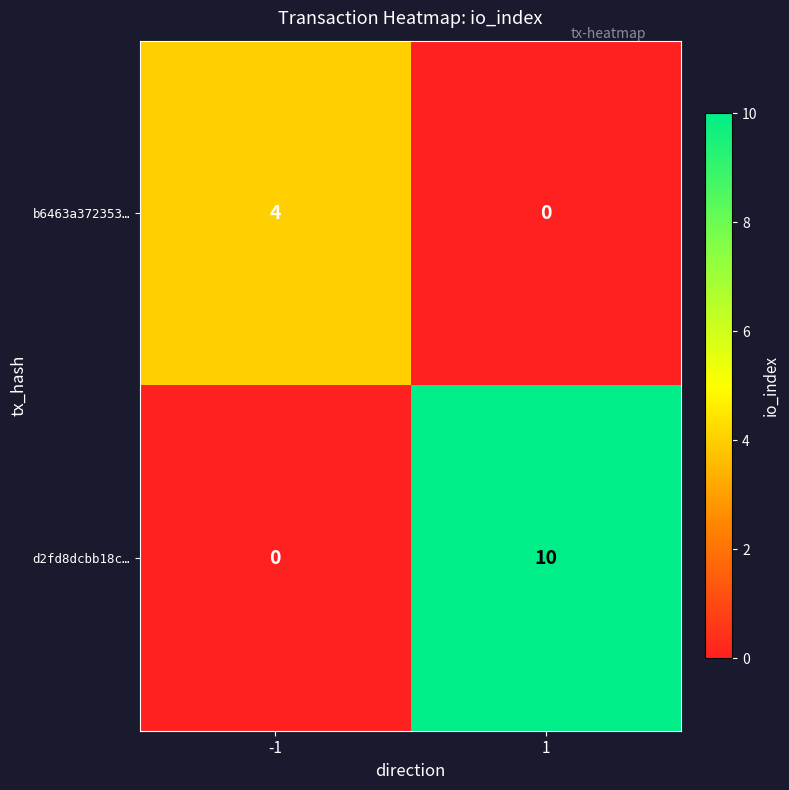

Is it true that d2fd8dcbb18c… equals 6 at -1?

False